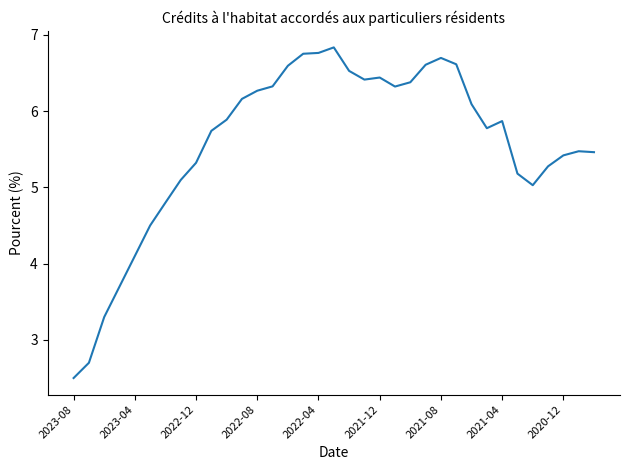

What is the minimum value shown in the chart?

2.5